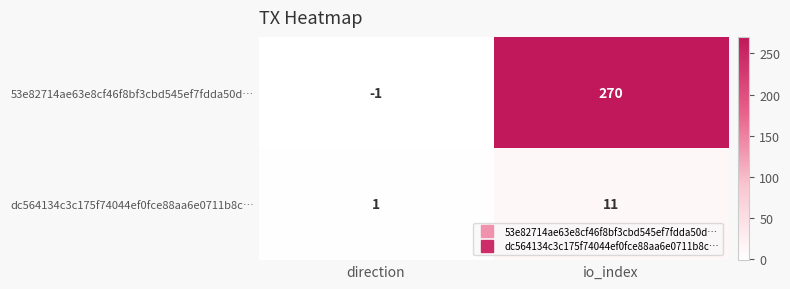

What is the spread (max minus min) of values at direction?

2